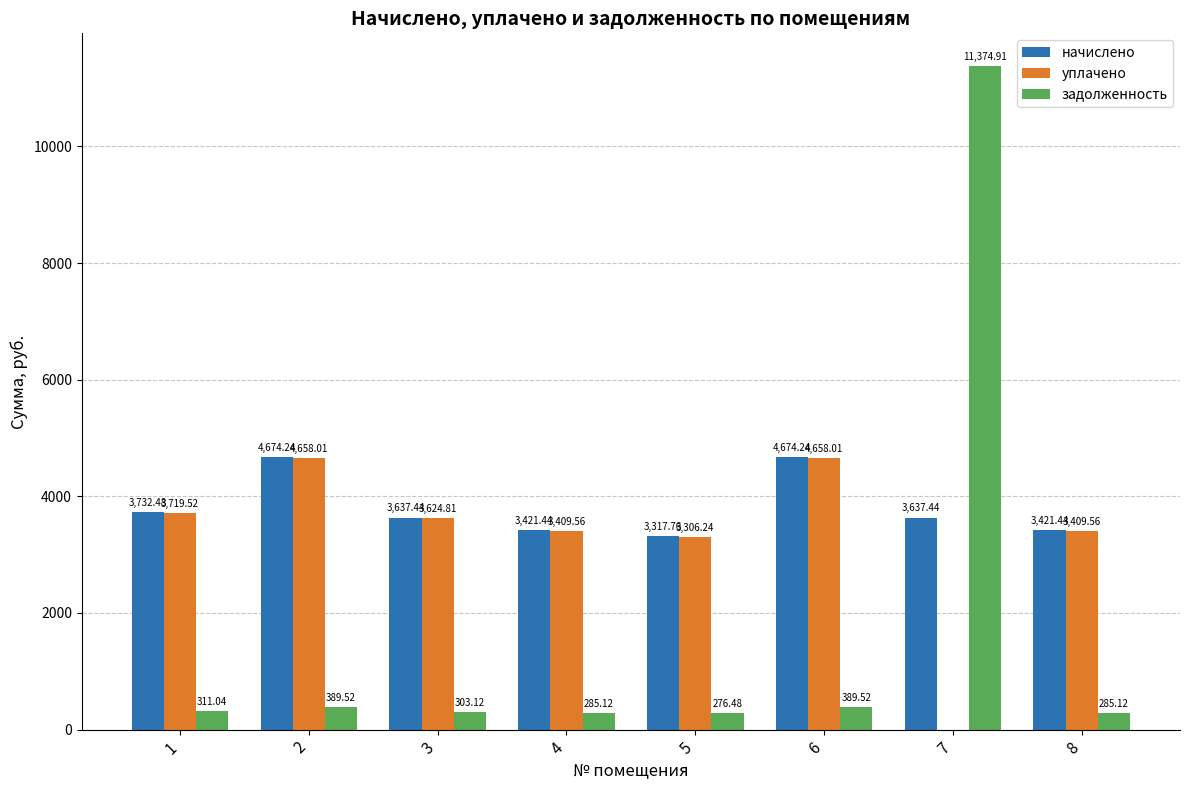

Between 5 and 8, which series saw the biggest shift?

начислено